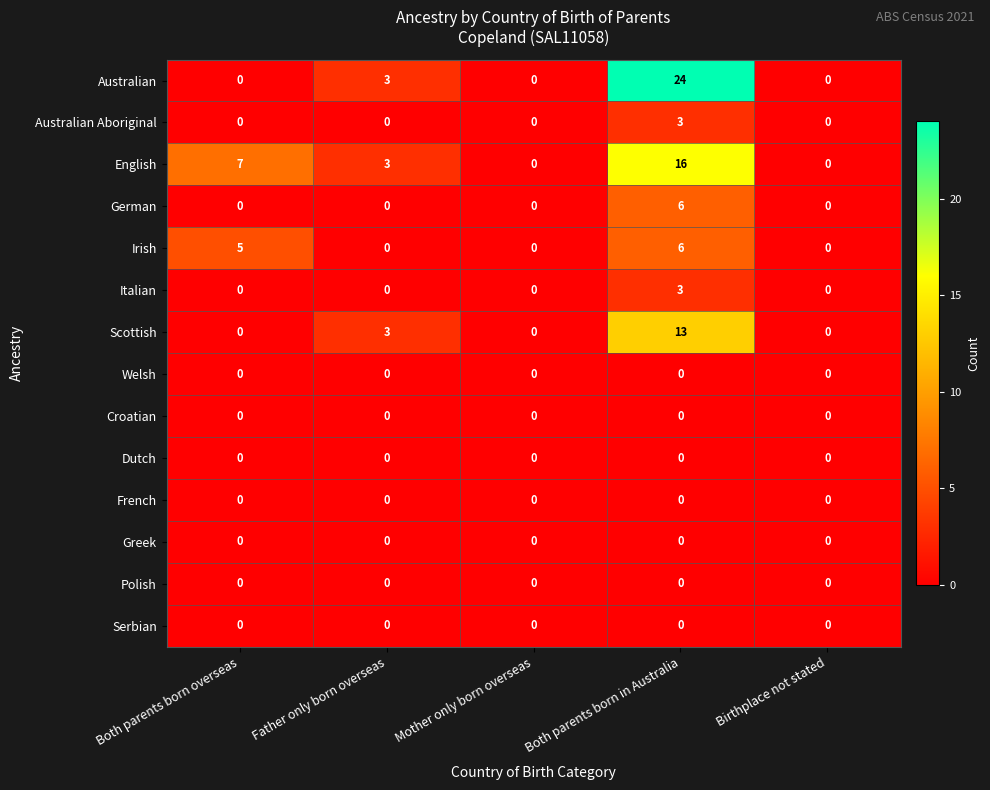

What is the difference between the German values at Father only born overseas and Both parents born in Australia?

6